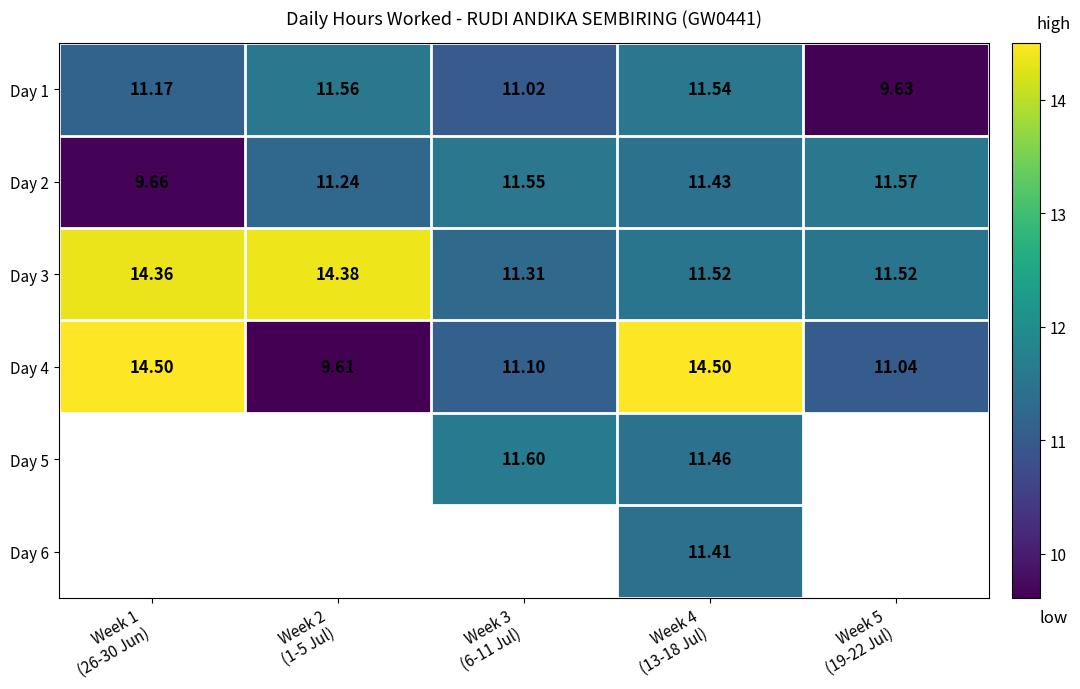

How many values in the Day 1 series are below 11?

1